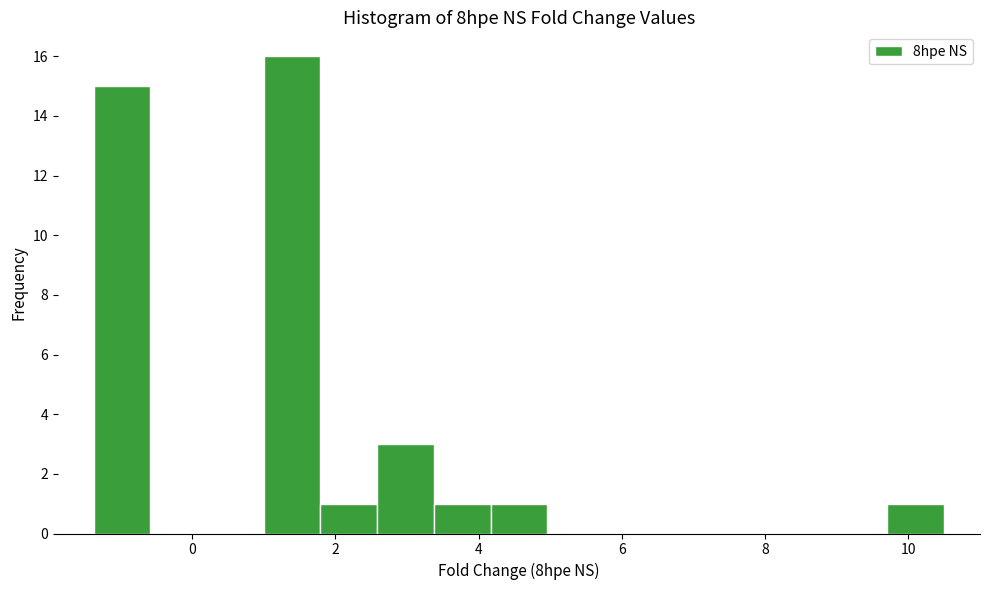

Around what value on the x-axis is the tallest bar? Give the approximate position of its centre, as read against the axis.

1.4